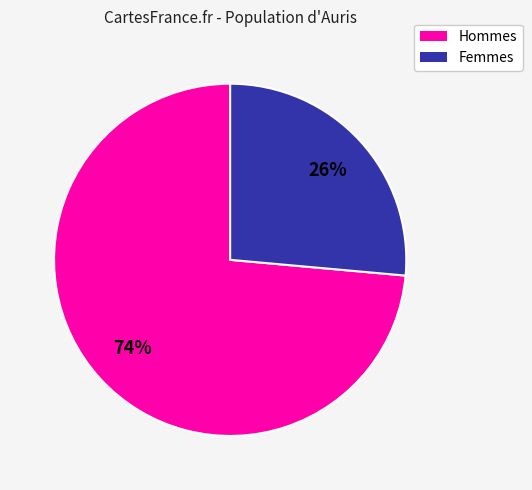

How many slices are in this pie chart?

2